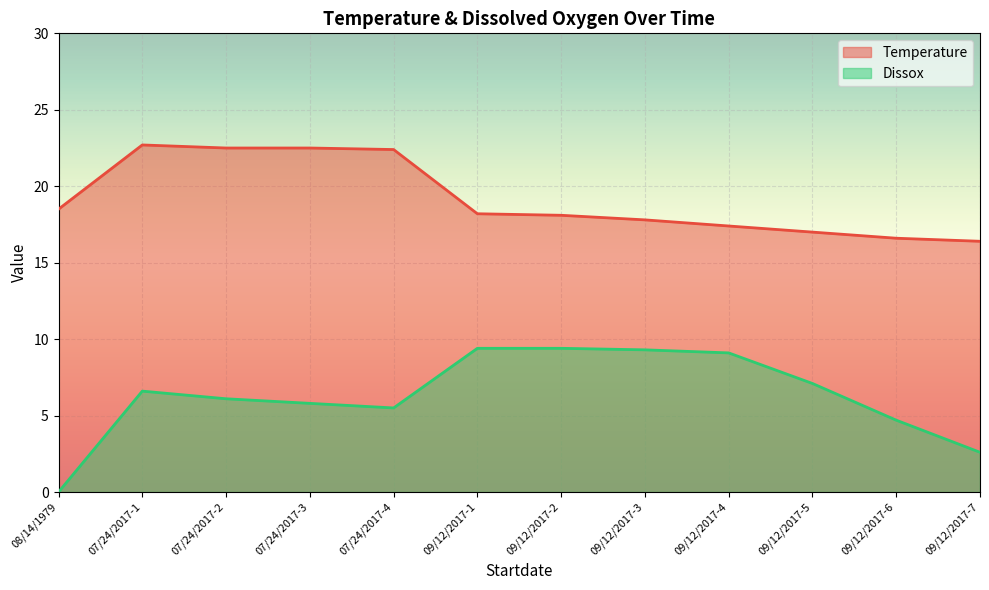

The Dissox_line series shows 0.0 at 08/14/1979. True or false?

True